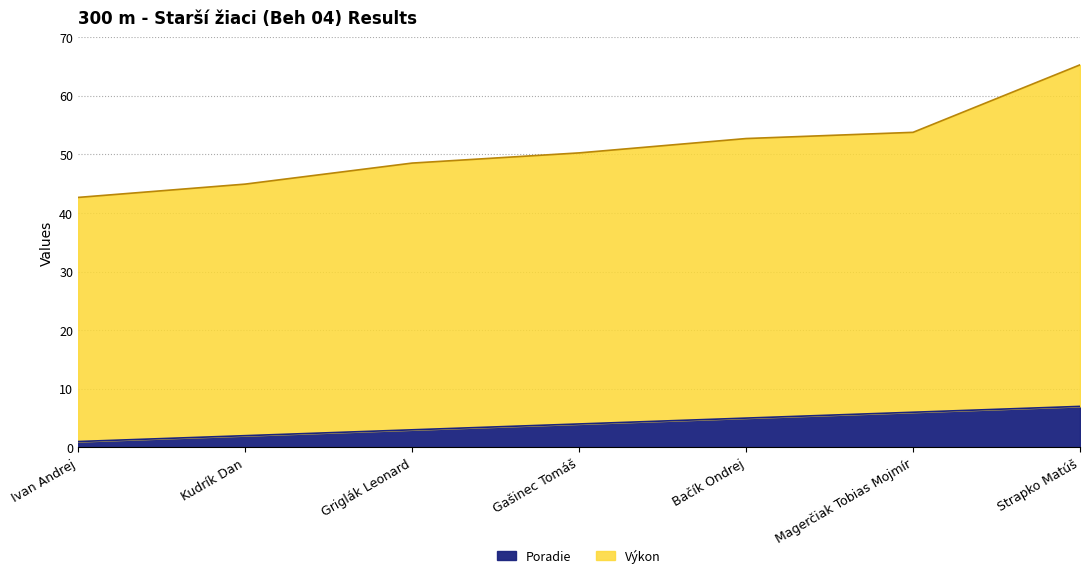

Which series has the largest total across all categories?

Výkon